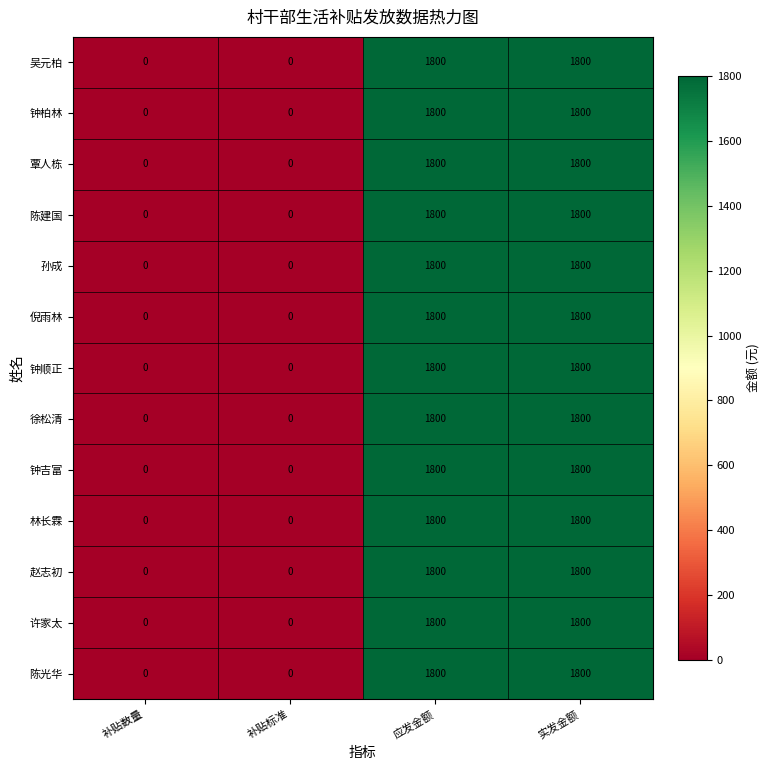

What is the maximum value for 赵志初?

1800